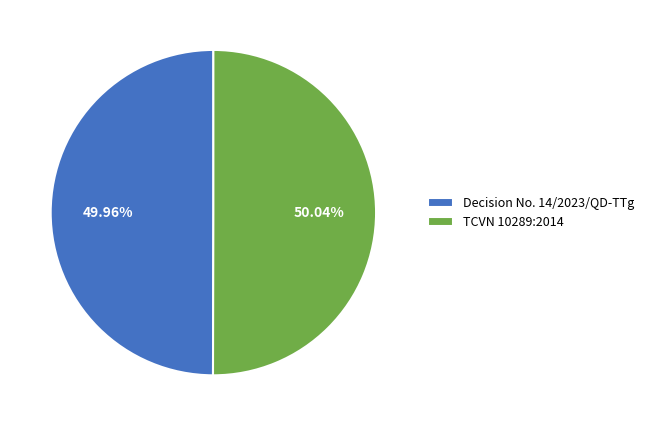

Count the number of slices in the pie.

2